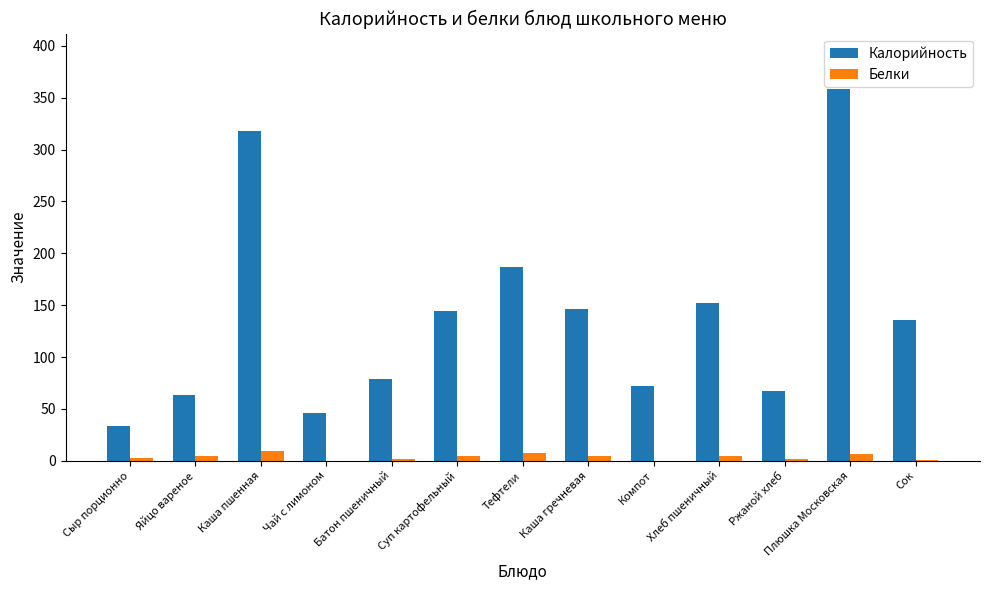

Which series has the largest total across all categories?

Калорийность